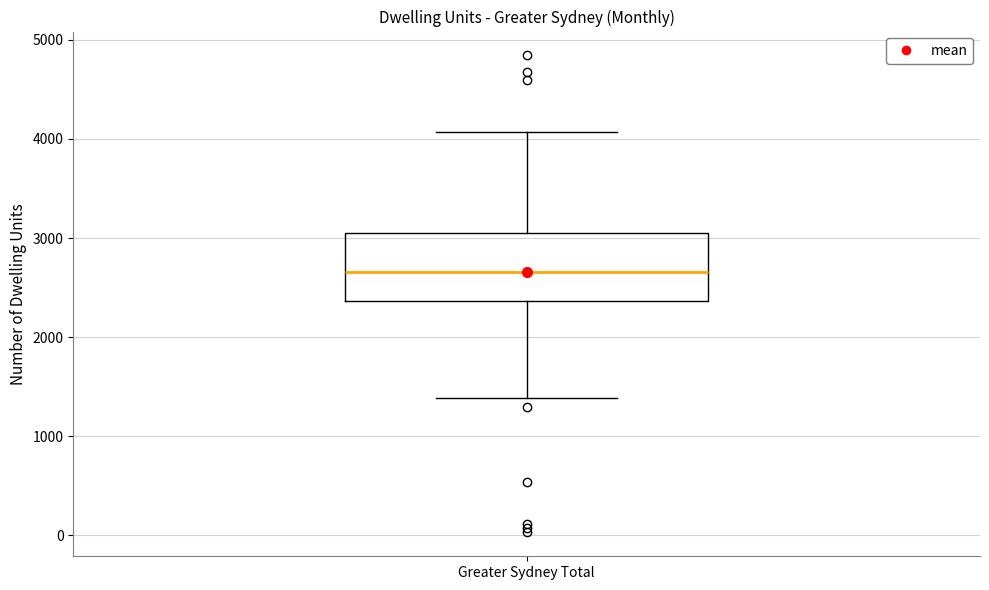

Read this box plot against the y-axis: the position of the median line, the range covered by the box, and the ends of both whiskers. The values are not printed on the chart, so give them approximately, as read against the axis.

median 2700, box 2400 to 3100, whiskers 1400 to 4100